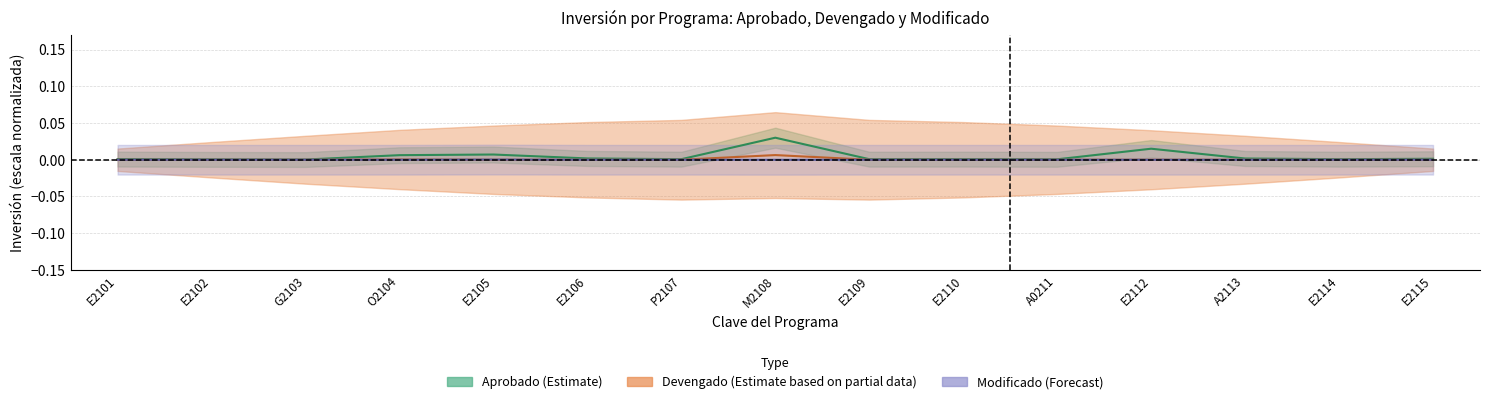

What position from the right is E2112?

4